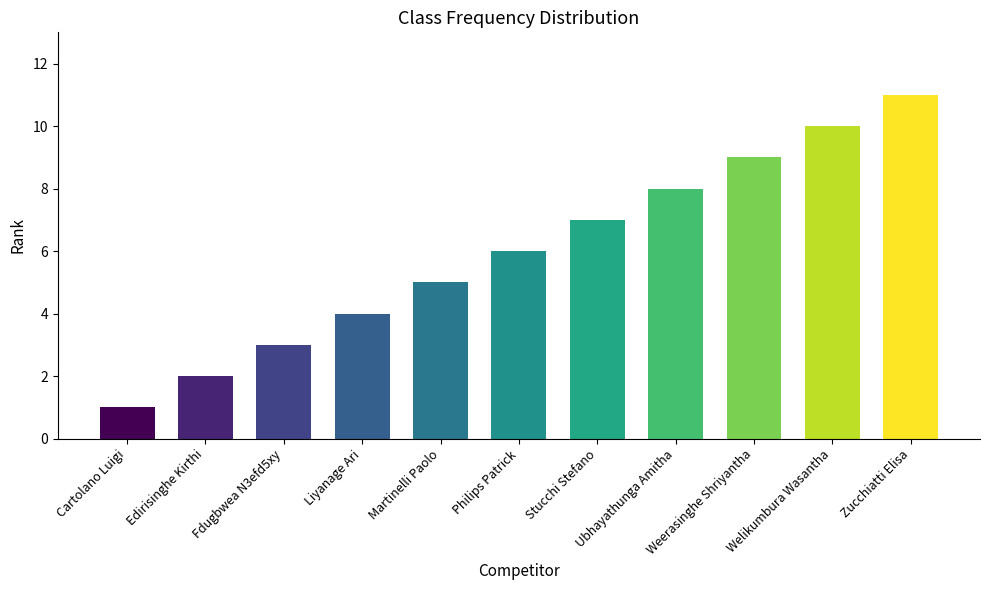

What is the ratio of the value at Edirisinghe Kirthi to the value at Welikumbura Wasantha?

0.2